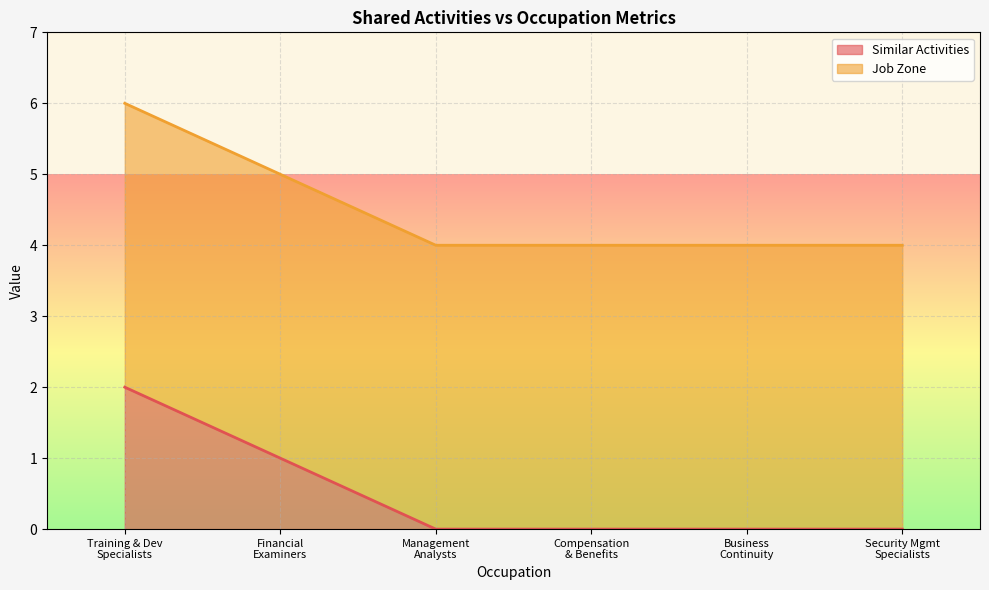

Which category has the lowest value across all series?

Management Analysts